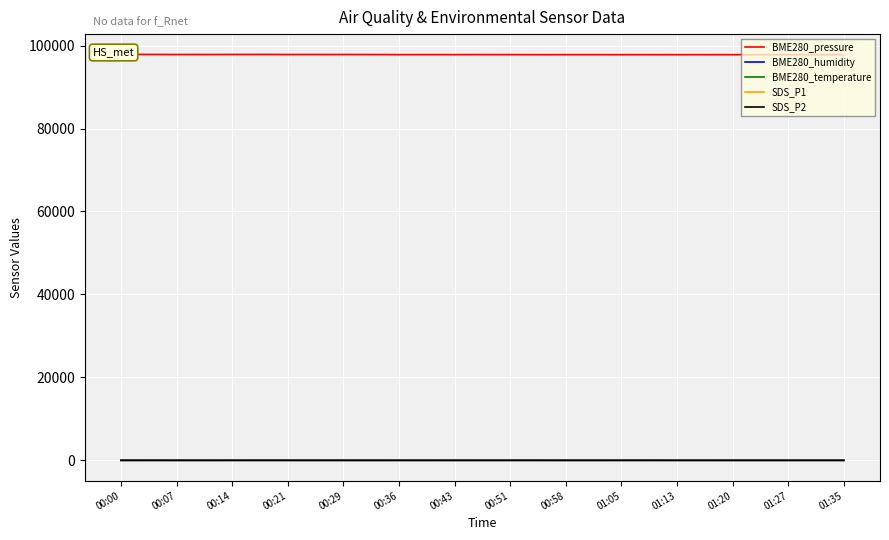

How many lines are shown in the chart?

5